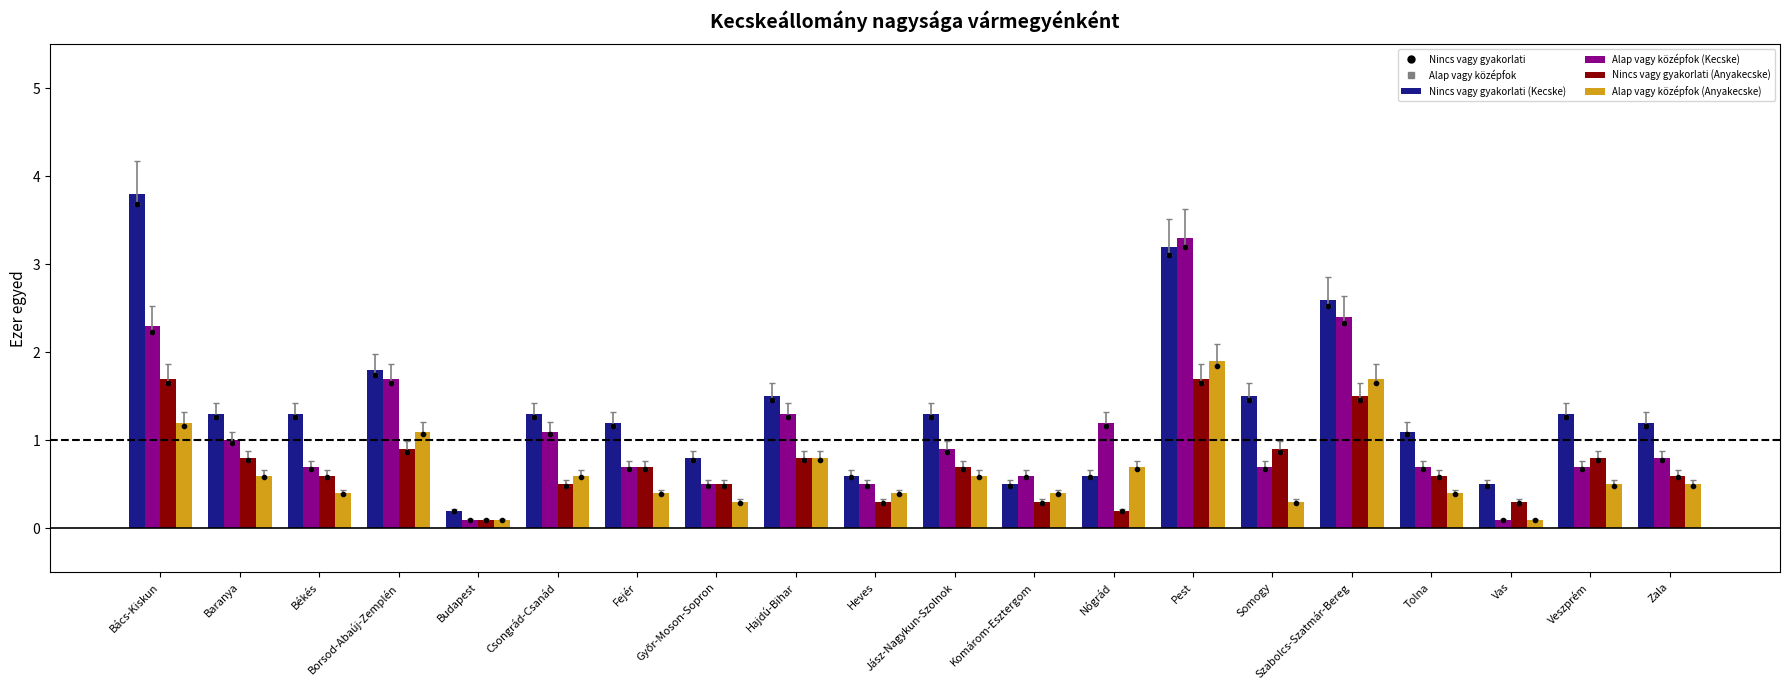

What is the difference between the Alap vagy középfok (Anyakecske) values at Heves and Pest?

1.5